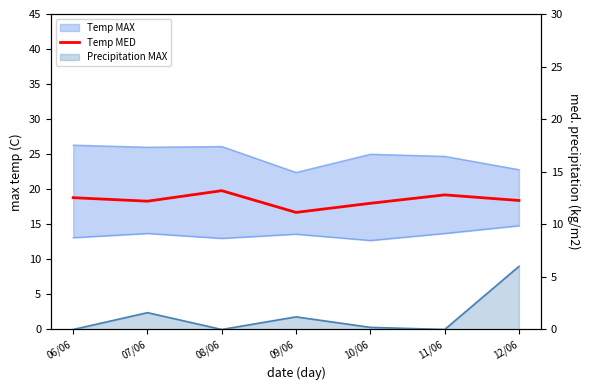

List the labels in order of value, smallest first.

09/06, 10/06, 07/06, 12/06, 06/06, 11/06, 08/06